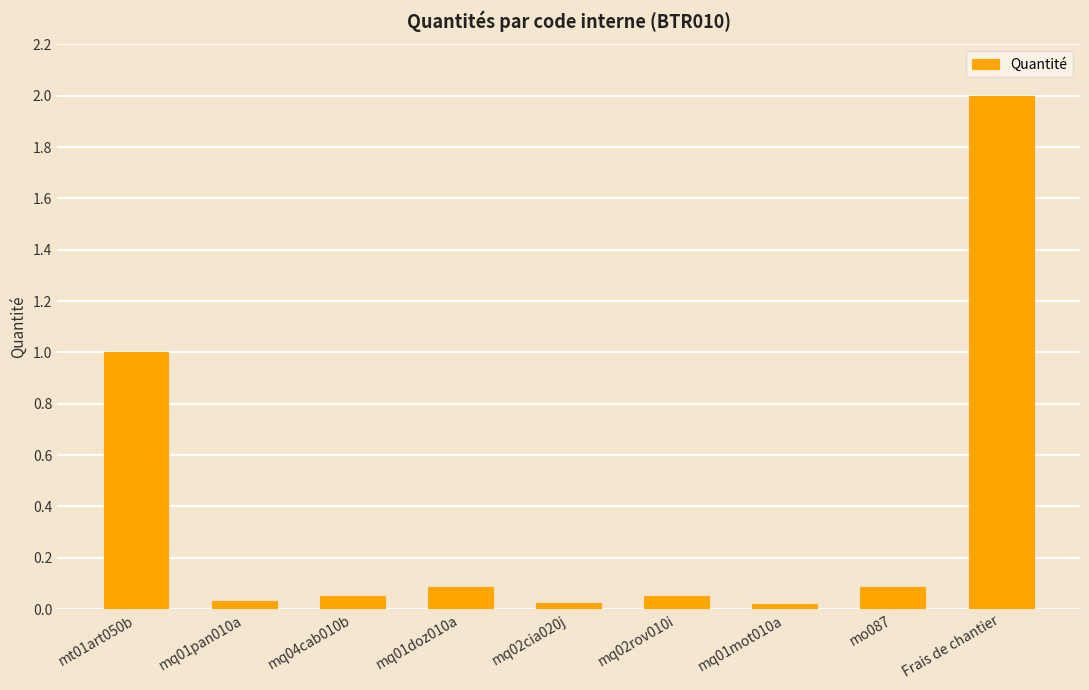

What is the label of the 6th bar from the right?

mq01doz010a